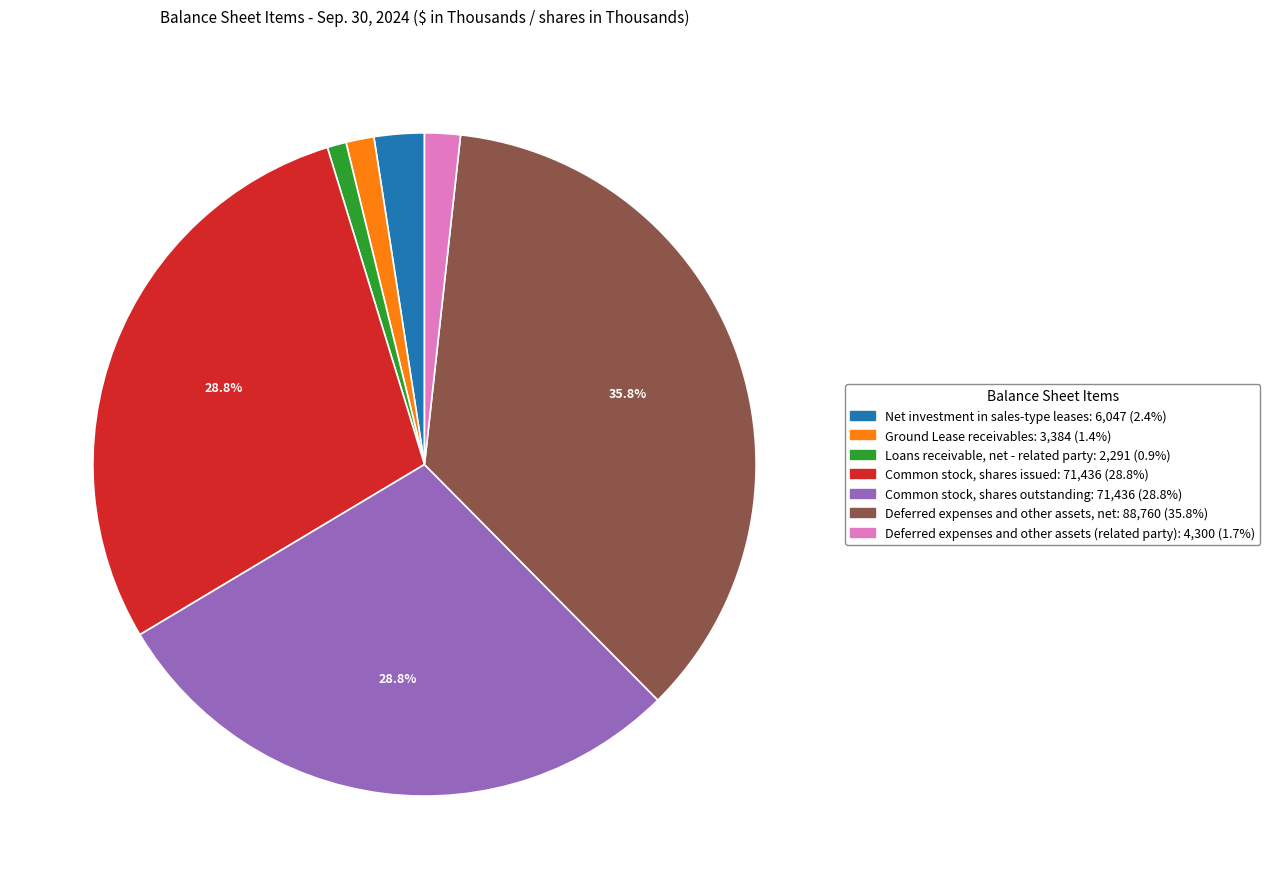

The Net investment in sales-type leases slice represents 2% of the pie. True or false?

True